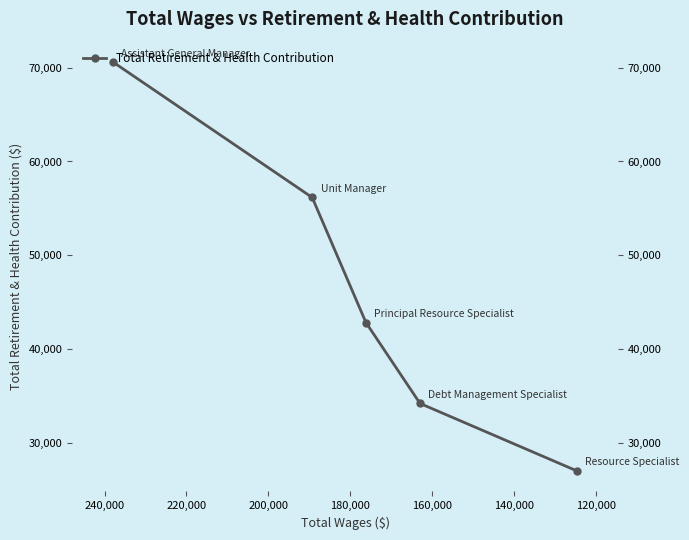

How many lines are shown in the chart?

1